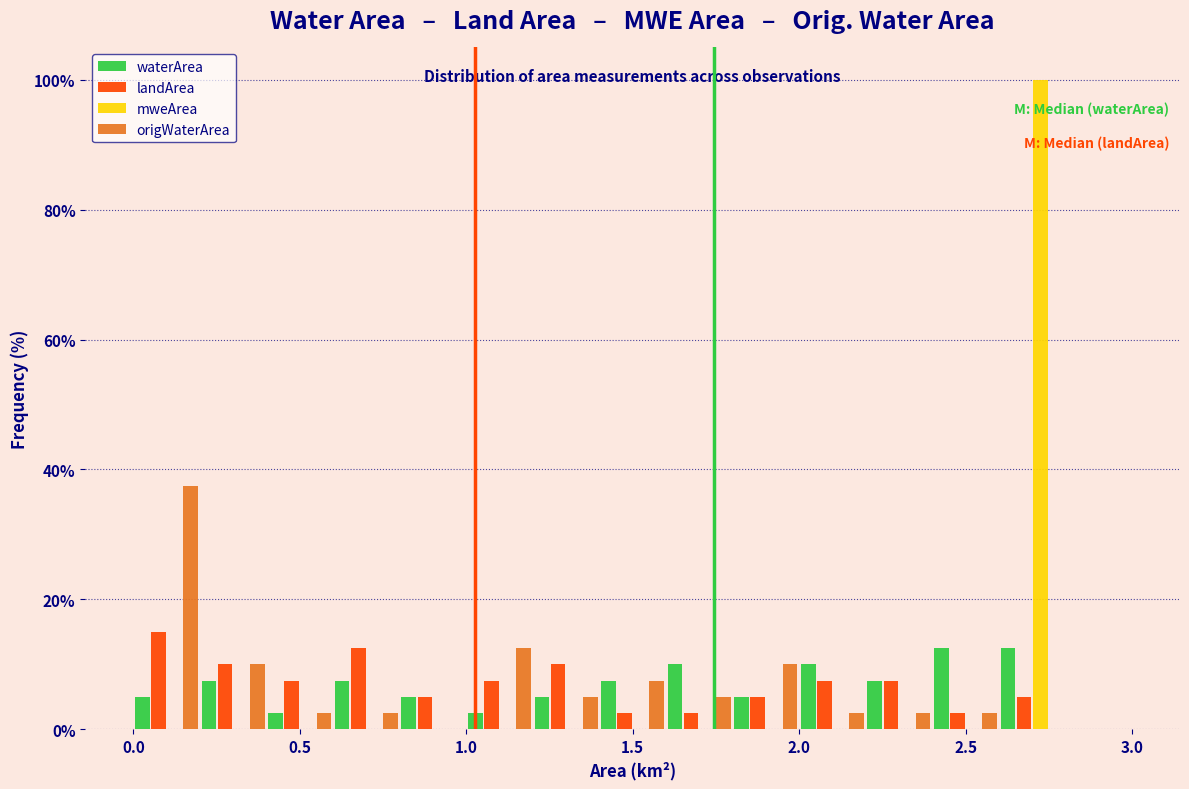

What is the height of the waterArea bar covering 0.8 to 1.0 on the x-axis? The values are not printed on the chart, so give them approximately, as read against the axis.

6